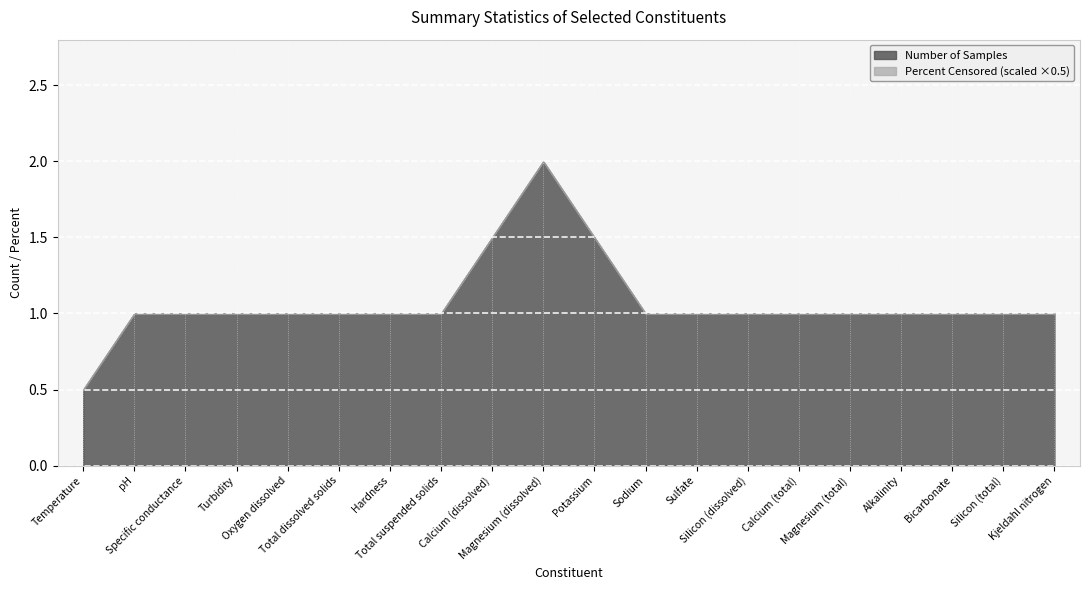

How many lines are shown in the chart?

2